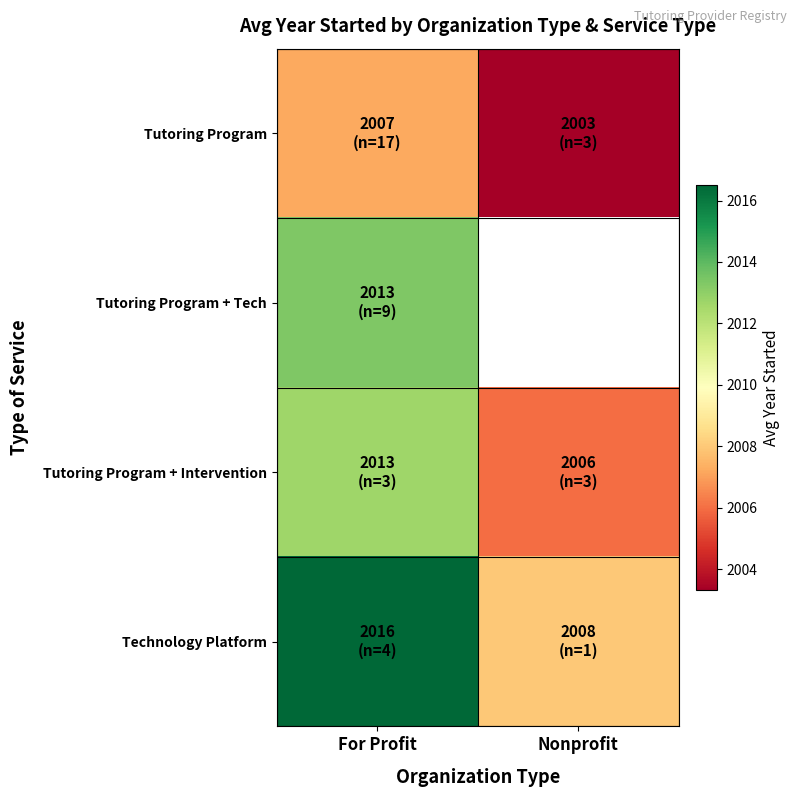

The Technology Platform series shows 2008.0 at Nonprofit. True or false?

True